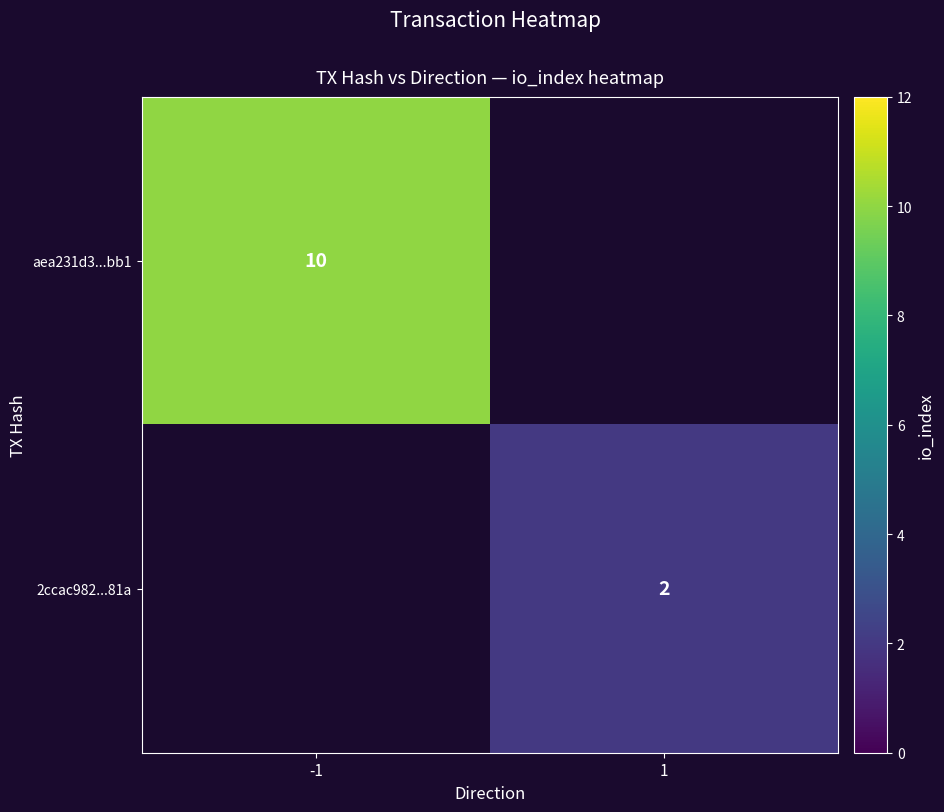

Which category has the highest value across all series?

-1